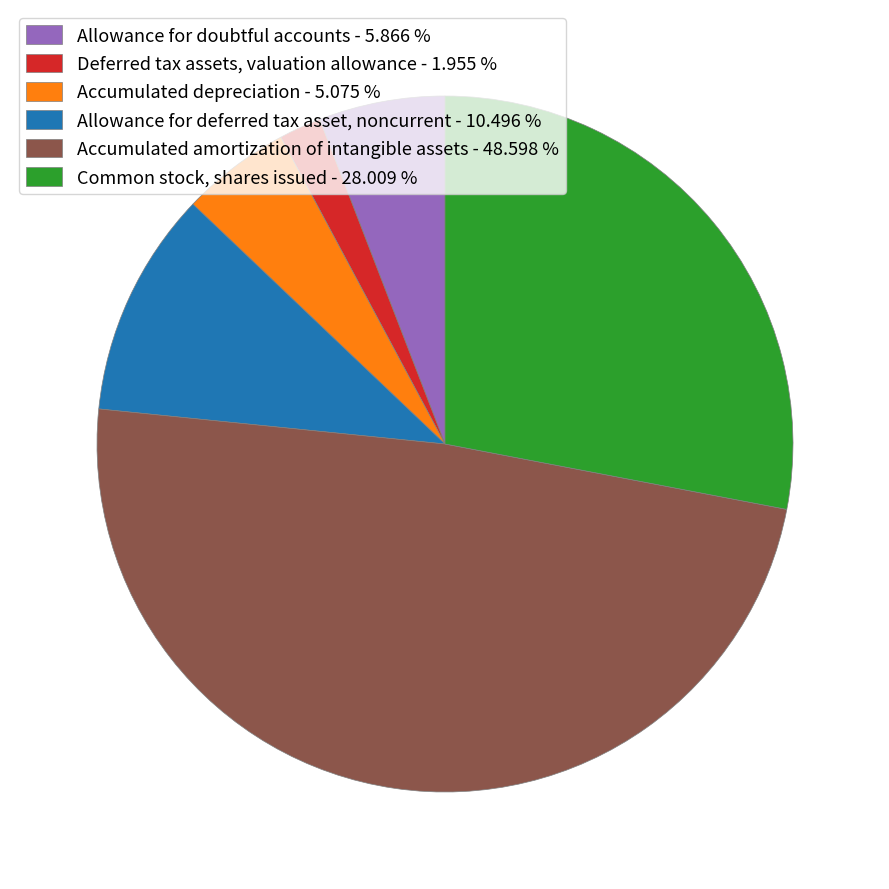

Approximately how many times larger is the value at Common stock, shares issued compared to Allowance for doubtful accounts?

4.8